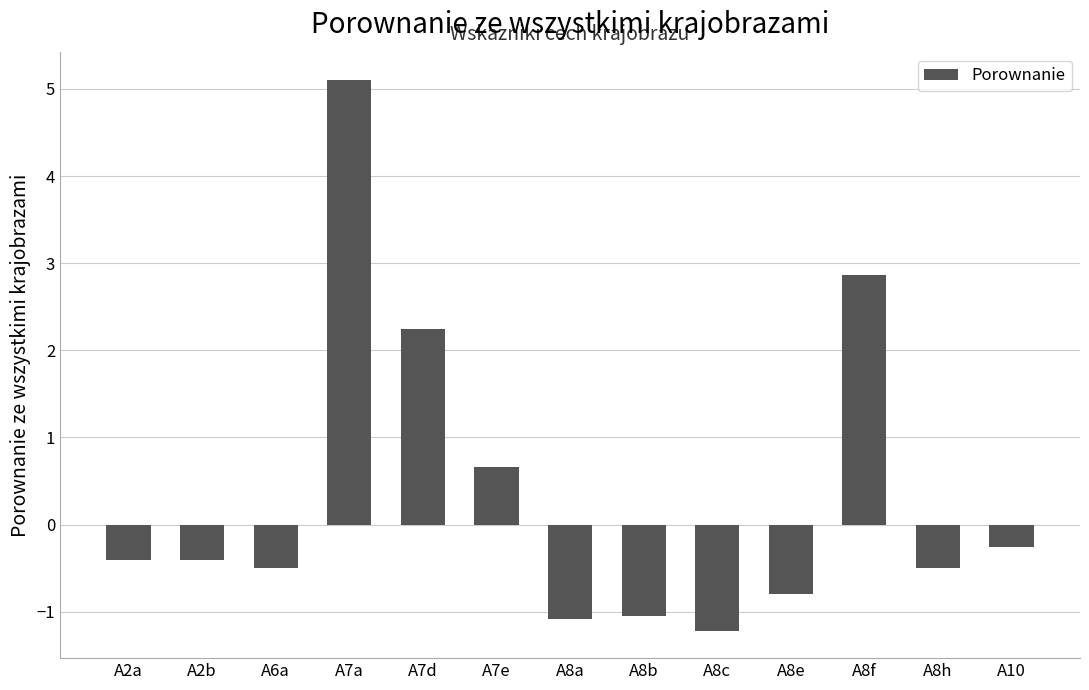

What is the label of the 11th bar from the right?

A6a